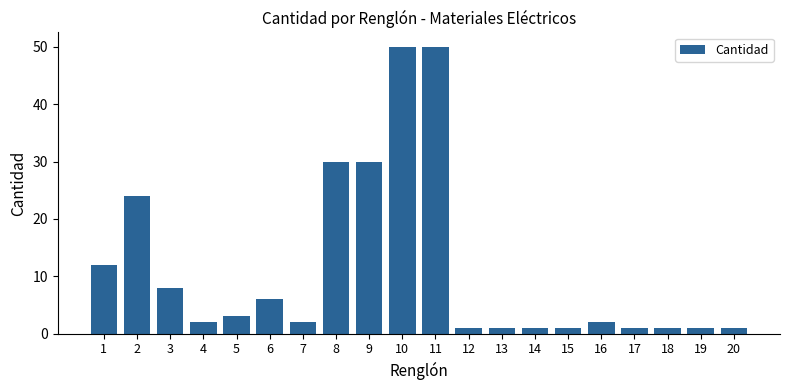

What is the change in value from 2 to 10?

+26